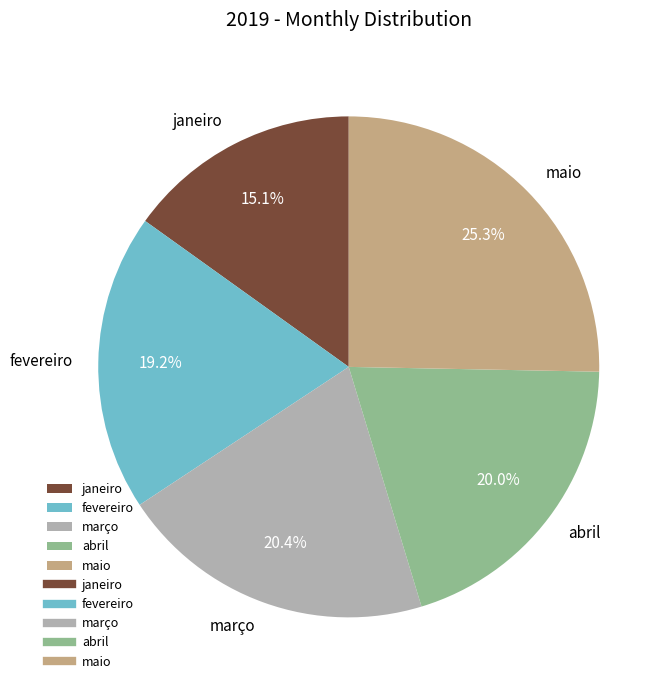

What is the total percentage of janeiro and fevereiro?

34.3%